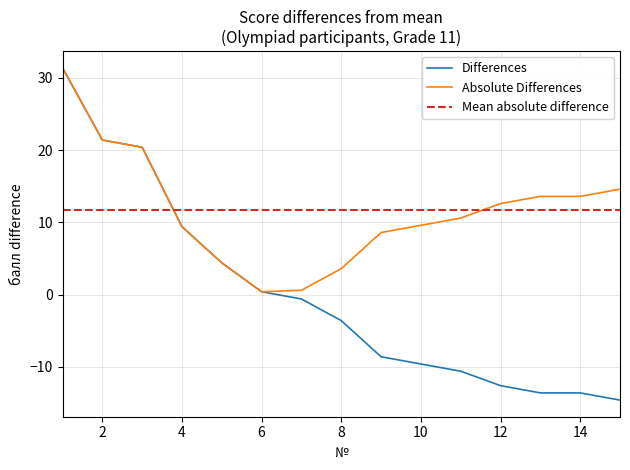

True or false: the data shows 0.4 at 6.

True